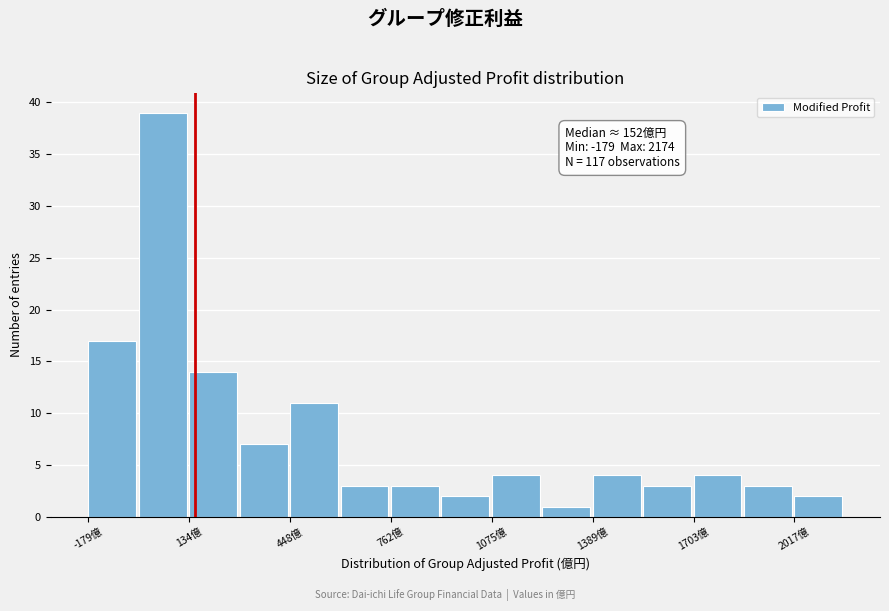

Read against the x-axis, roughly where is the centre of the tallest bar?

50